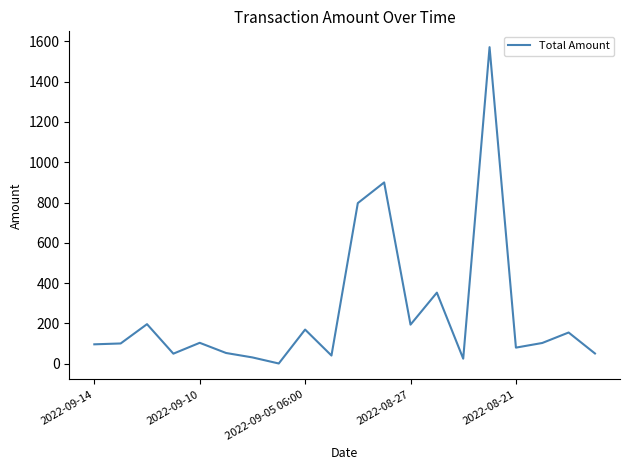

How many lines are shown in the chart?

1